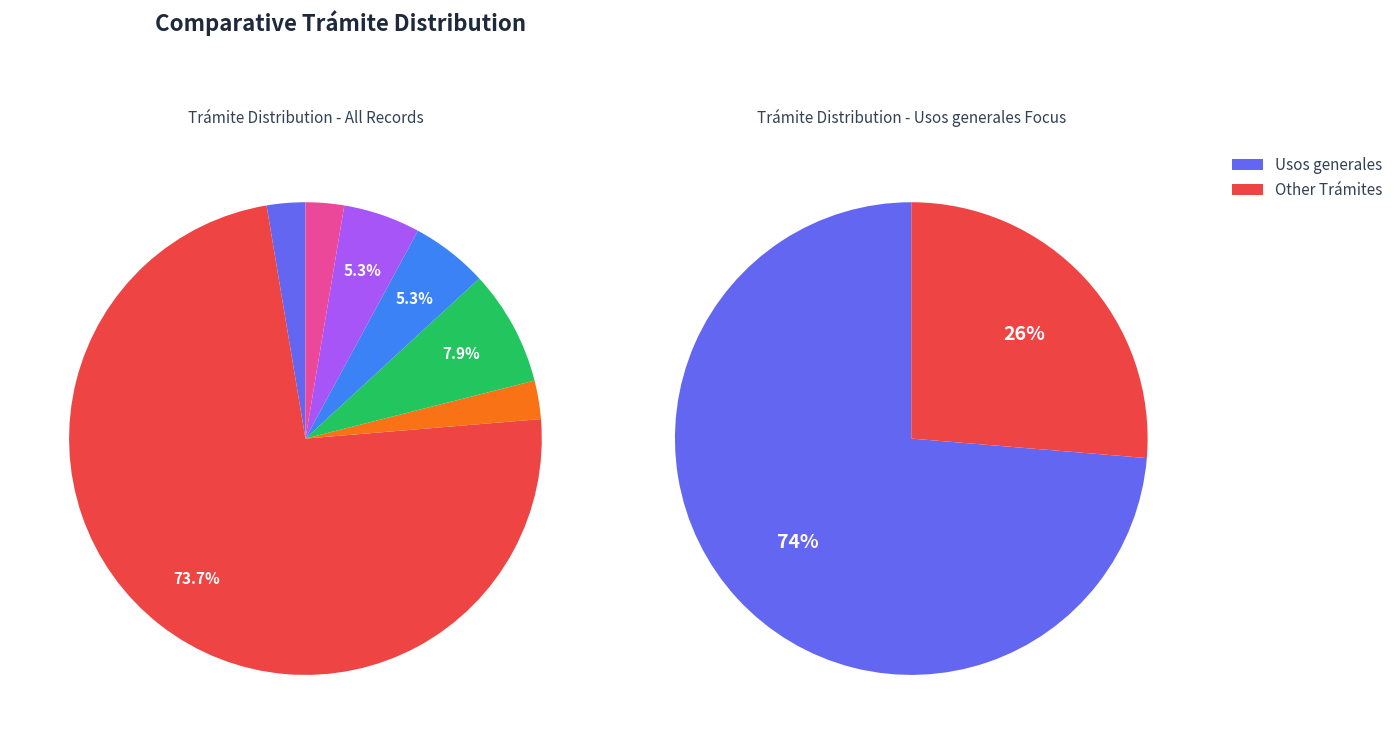

Is it true that Adecuación de Marcas is 3% of the pie?

True